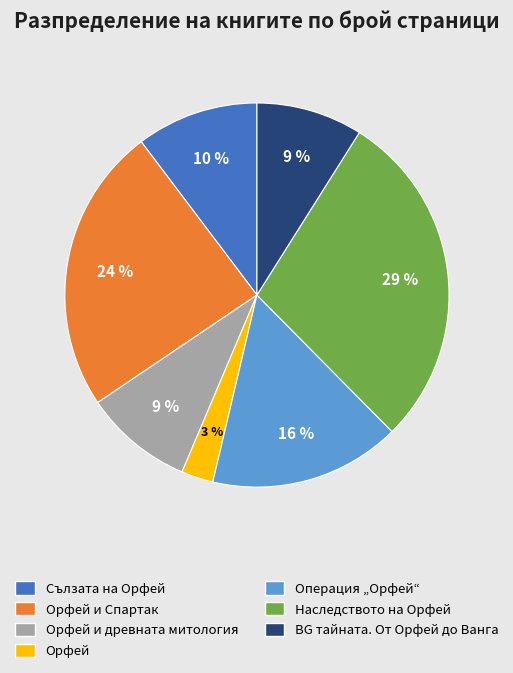

Is there any slice that represents more than half of the pie?

No